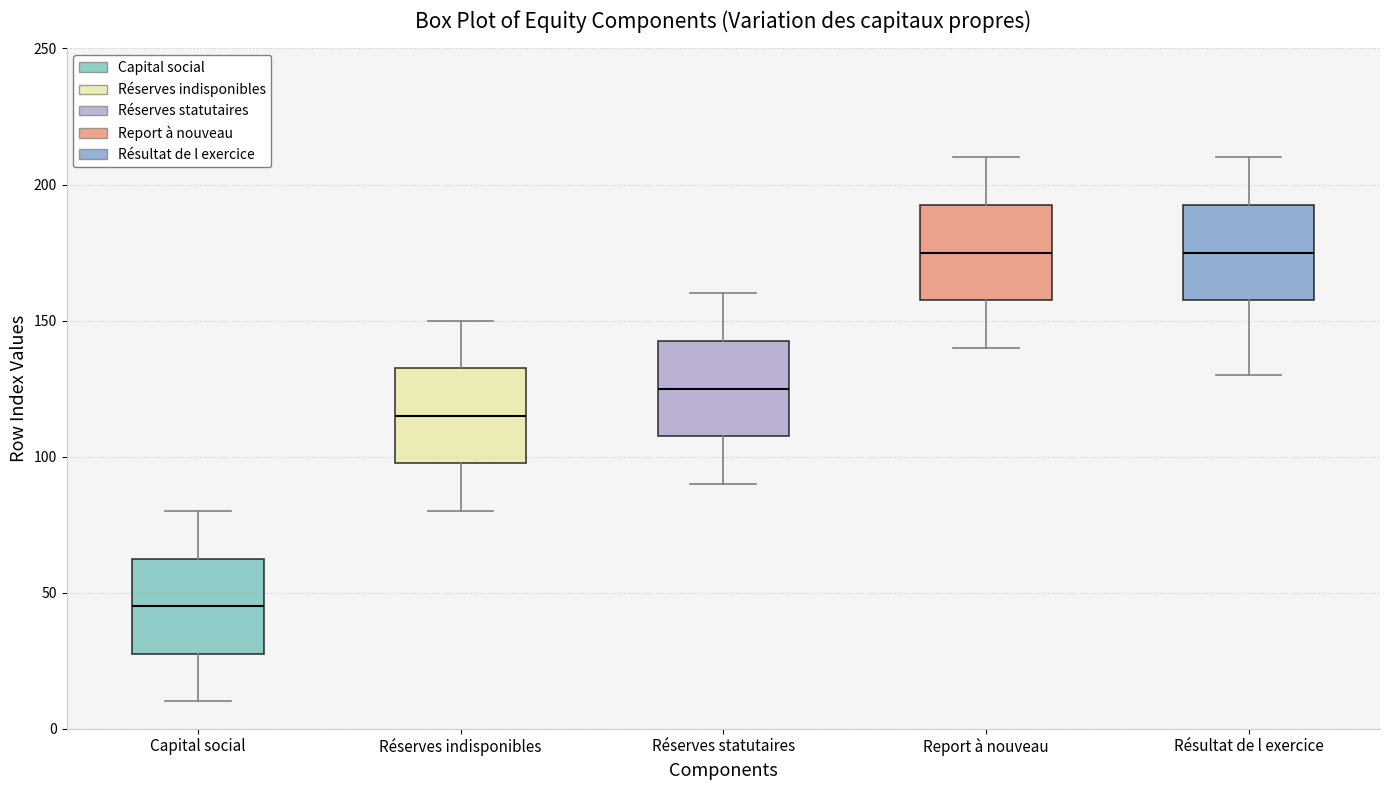

Reading left to right, read every box against the y-axis: the position of its median line, the range the box covers, and the ends of its whiskers. The values are not printed on the chart, so give them approximately, as read against the axis.

Capital social: median 45, box 30 to 65, whiskers 10 to 80
Réserves indisponibles: median 115, box 100 to 135, whiskers 80 to 150
Réserves statutaires: median 125, box 110 to 145, whiskers 90 to 160
Report à nouveau: median 175, box 160 to 195, whiskers 140 to 210
Résultat de l exercice: median 175, box 160 to 195, whiskers 130 to 210